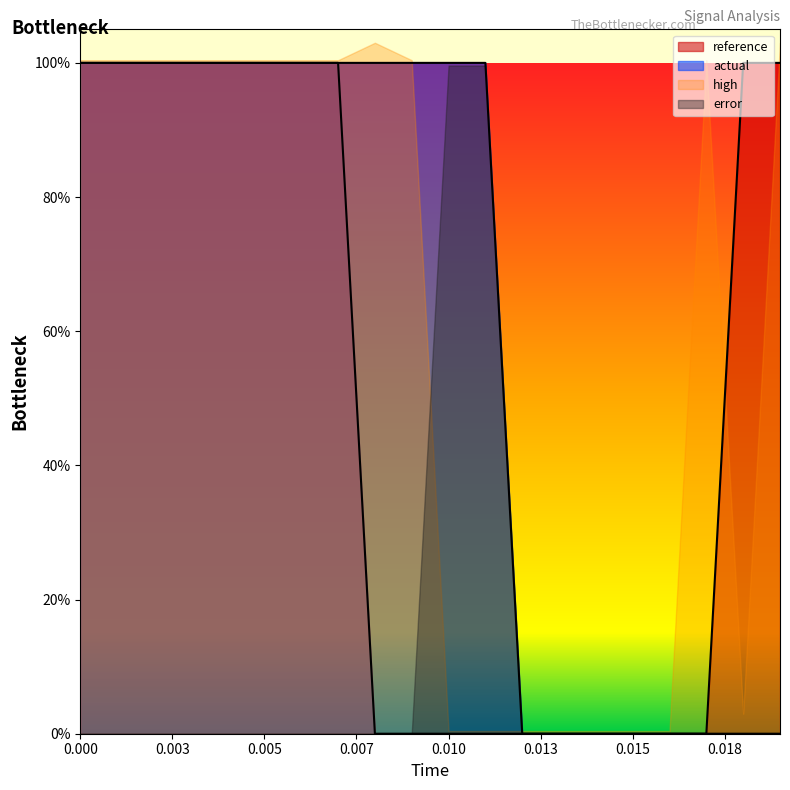

What are all the series names shown in the legend?

reference, actual, high, error